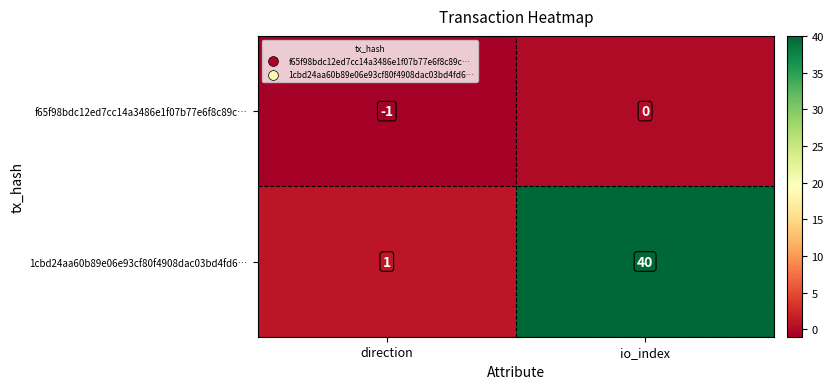

Which category has the highest value across all series?

io_index